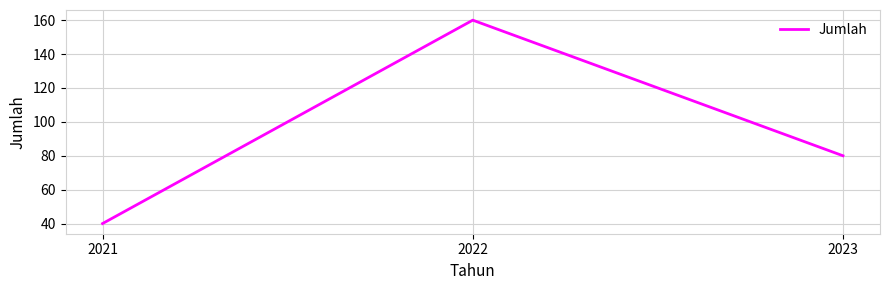

What is the approximate value at 2022?

160